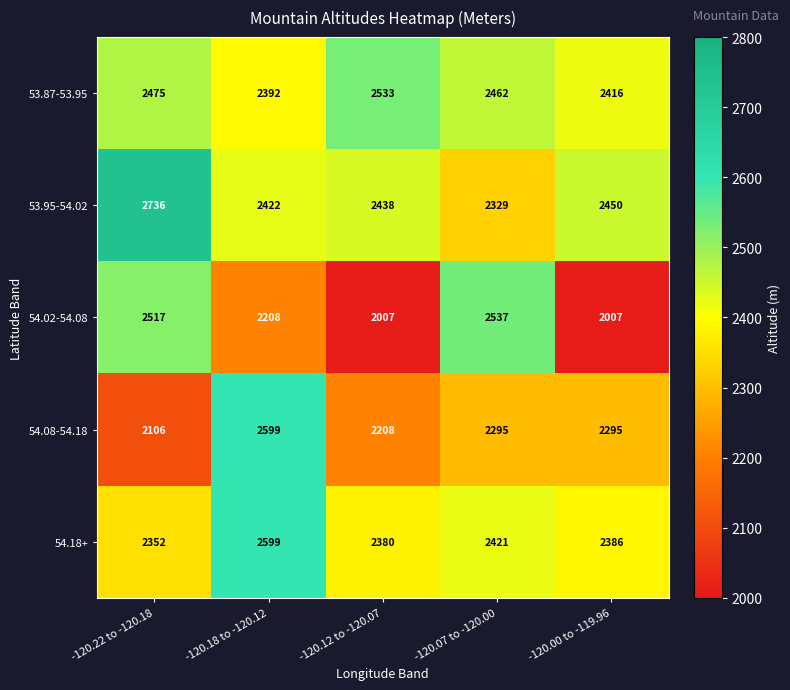

What is the difference between the second highest and minimum values in the 53.87-53.95 series?

83